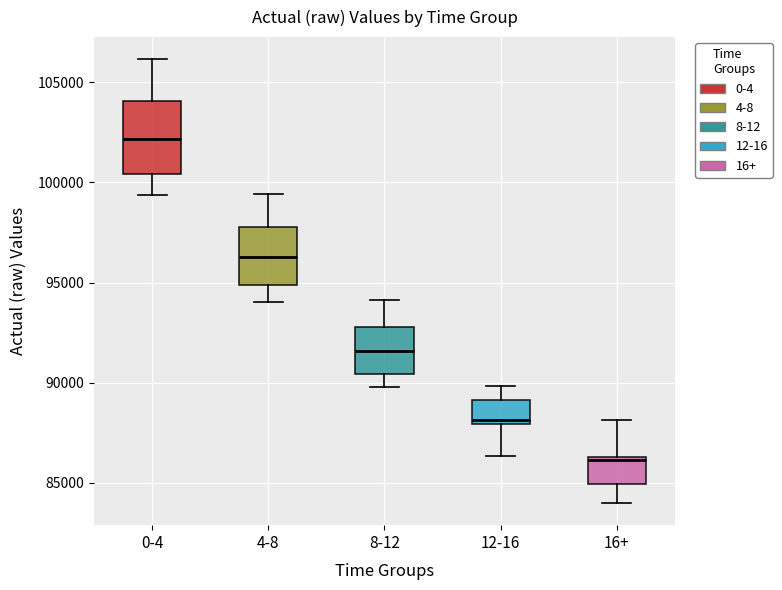

Reading left to right, transcribe this box plot: for each box, give where its median line is, the range the box spans, and where its two whiskers end, as read against the y-axis. The values are not printed on the chart, so give them approximately, as read against the axis.

0-4: median 102000, box 100500 to 104000, whiskers 99500 to 106000
4-8: median 96500, box 95000 to 98000, whiskers 94000 to 99500
8-12: median 91500, box 90500 to 93000, whiskers 90000 to 94000
12-16: median 88000 (just above the box's lower edge), box 88000 to 89000, whiskers 86500 to 90000
16+: median 86000, box 85000 to 86500, whiskers 84000 to 88000